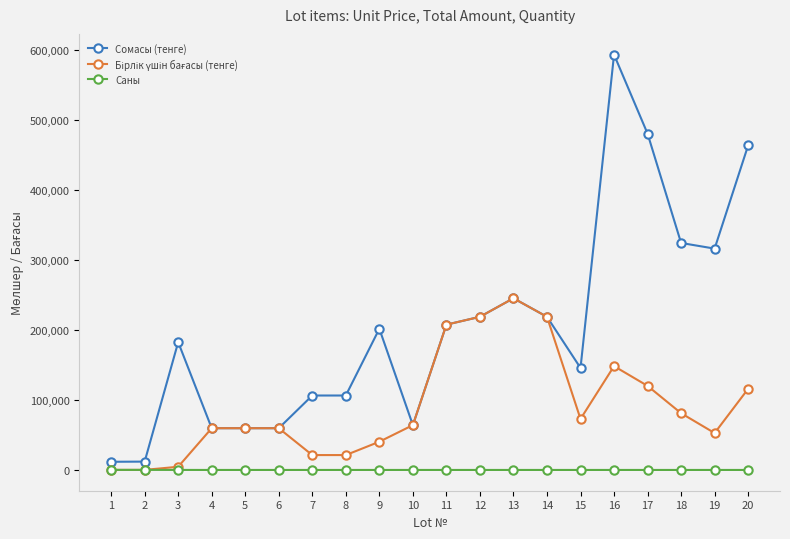

Which series has the largest total across all categories?

Сомасы (тенге)